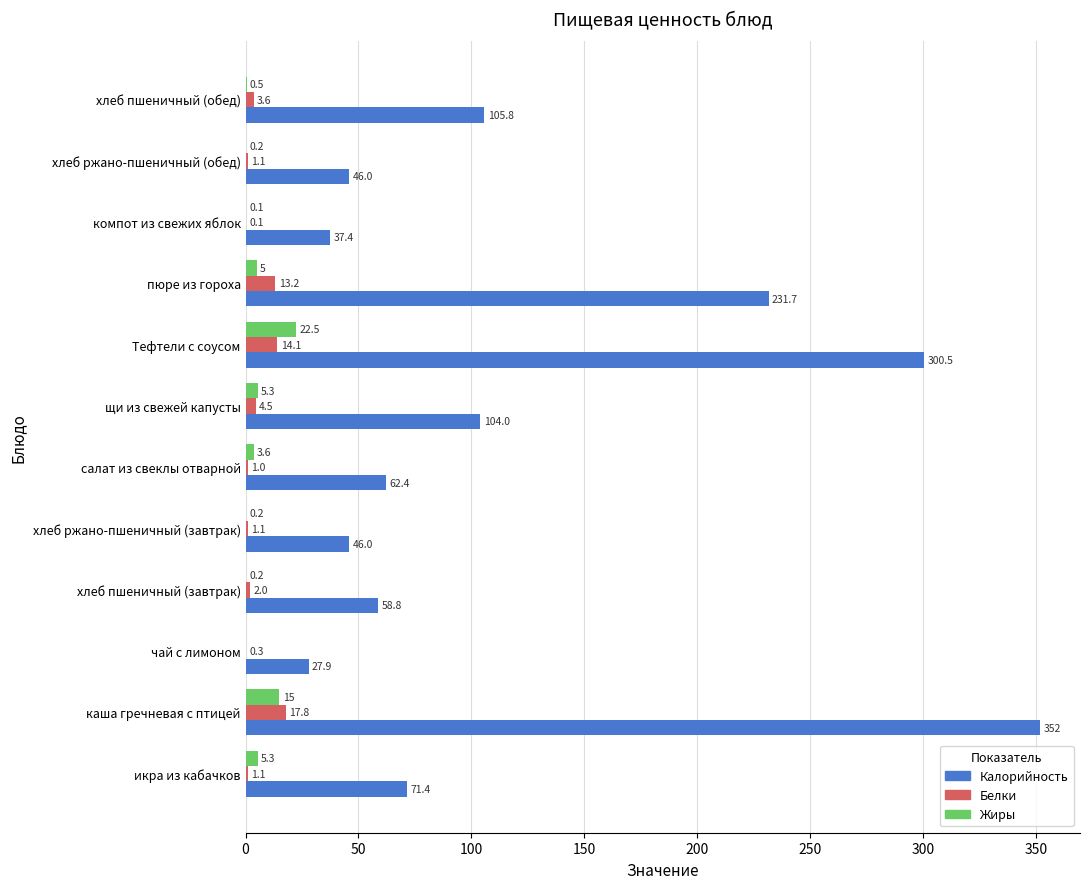

The Калорийность series shows 104.0 at щи из свежей капусты. True or false?

True